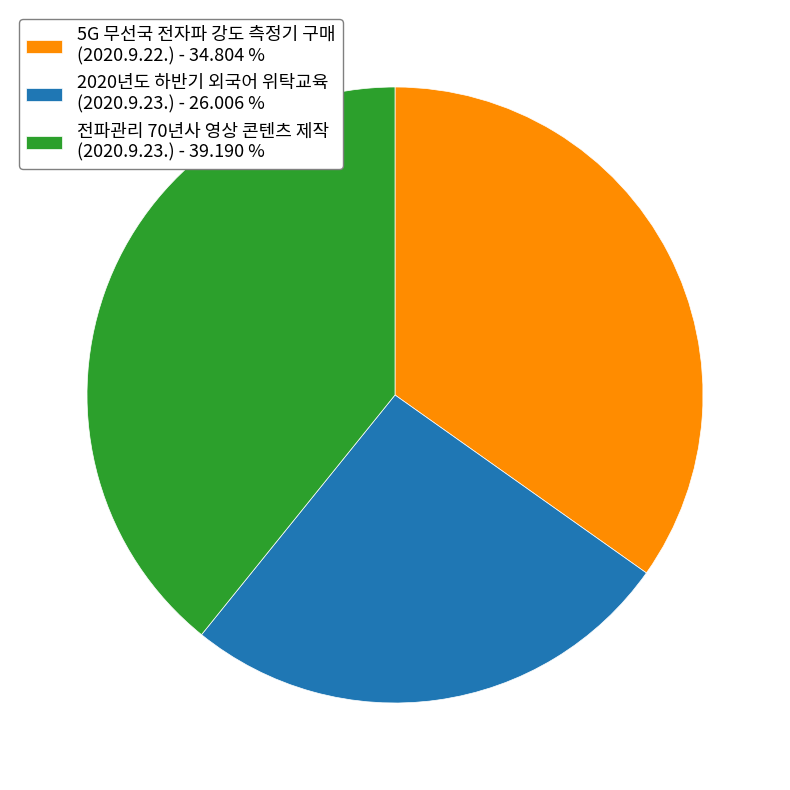

Is there any slice that represents more than half of the pie?

No